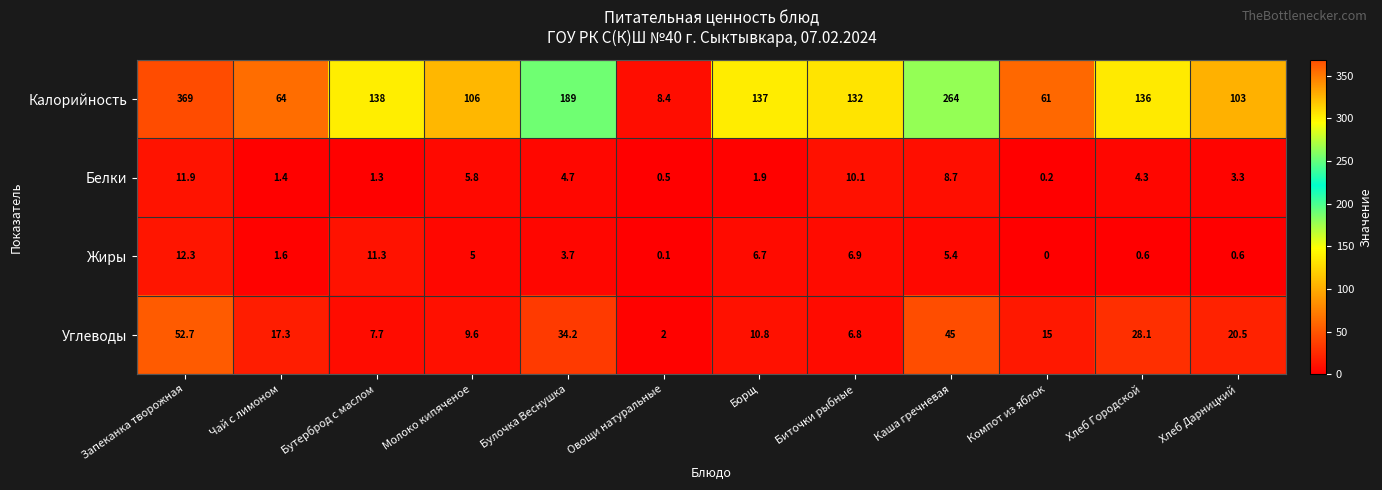

True or false: Углеводы has a value of 34.2 at Булочка Веснушка.

True